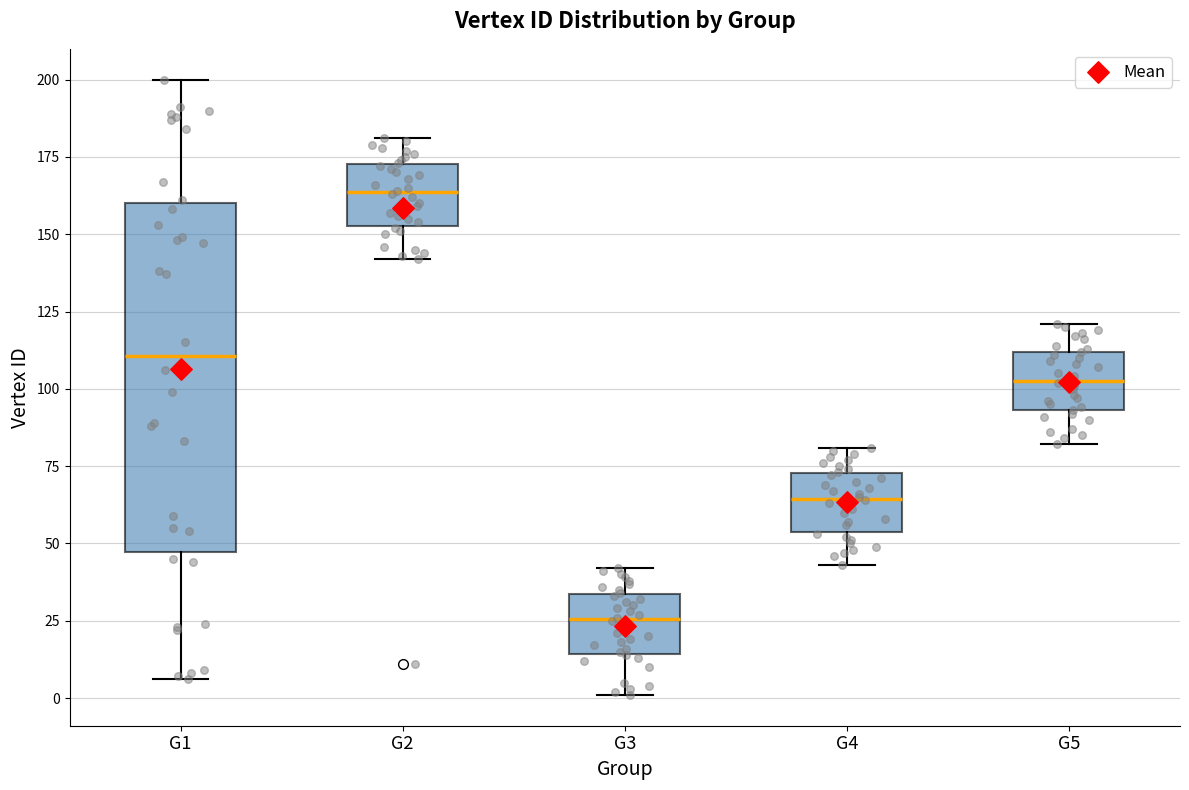

Where does the upper whisker of the box for G5 end on the y-axis? The values are not printed on the chart, so give them approximately, as read against the axis.

120